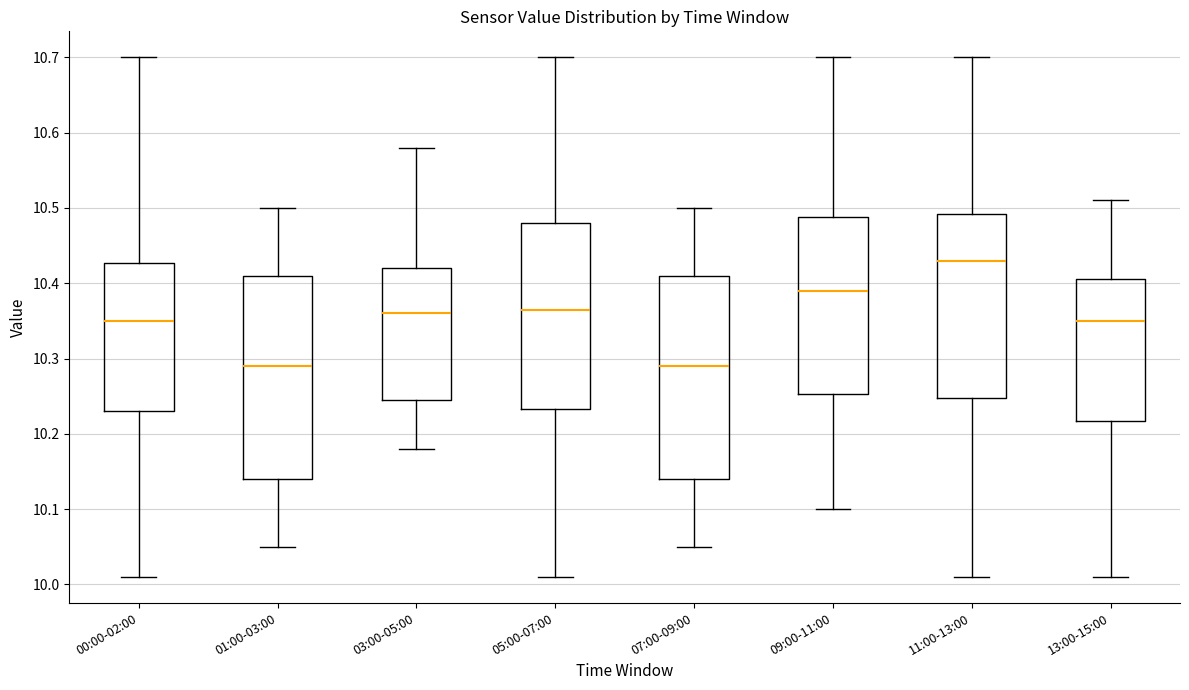

Reading left to right, transcribe this box plot: for each box, give where its median line is, the range the box spans, and where its two whiskers end, as read against the y-axis. The values are not printed on the chart, so give them approximately, as read against the axis.

00:00-02:00: median 10.35, box 10.23 to 10.43, whiskers 10.01 to 10.70
01:00-03:00: median 10.29, box 10.14 to 10.41, whiskers 10.05 to 10.50
03:00-05:00: median 10.36, box 10.25 to 10.42, whiskers 10.18 to 10.58
05:00-07:00: median 10.37, box 10.23 to 10.48, whiskers 10.01 to 10.70
07:00-09:00: median 10.29, box 10.14 to 10.41, whiskers 10.05 to 10.50
09:00-11:00: median 10.39, box 10.25 to 10.49, whiskers 10.10 to 10.70
11:00-13:00: median 10.43, box 10.25 to 10.49, whiskers 10.01 to 10.70
13:00-15:00: median 10.35, box 10.22 to 10.41, whiskers 10.01 to 10.51